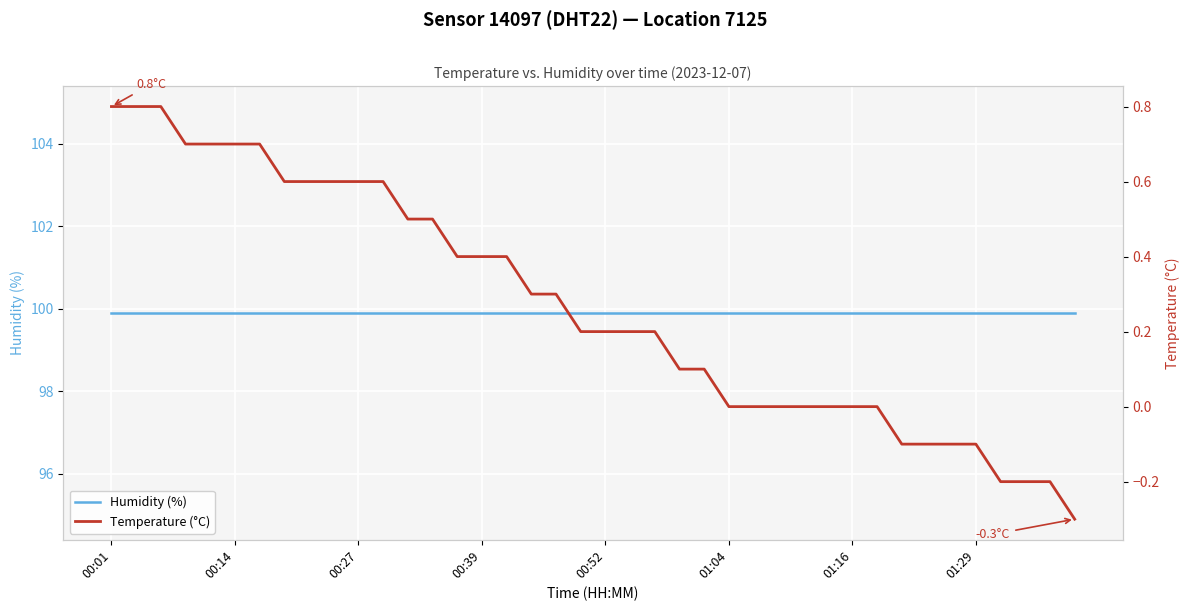

What is the sum of all Temperature (°C) values?

10.7